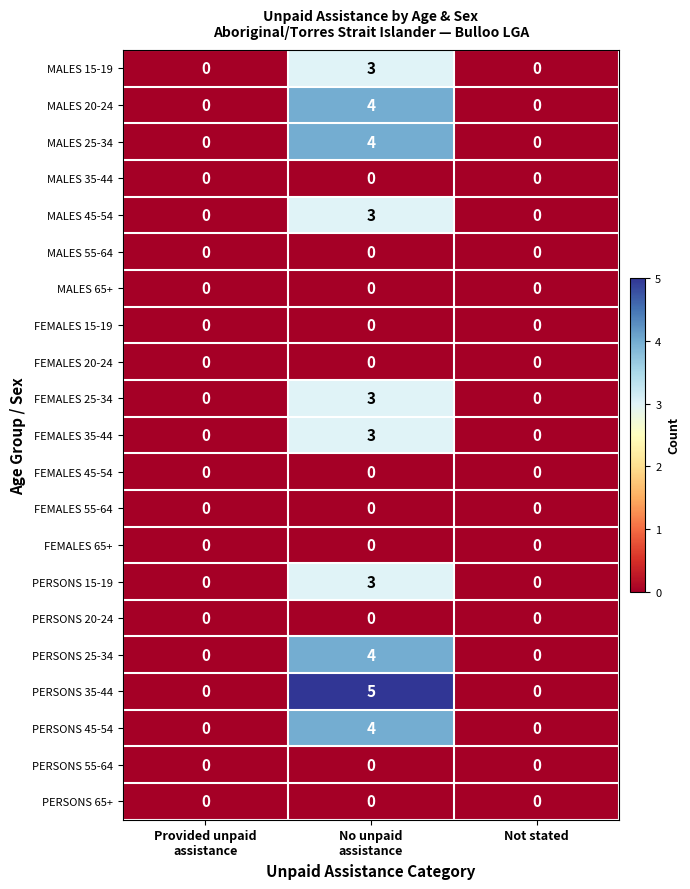

What is the difference between the highest and lowest values at No unpaid
assistance?

5